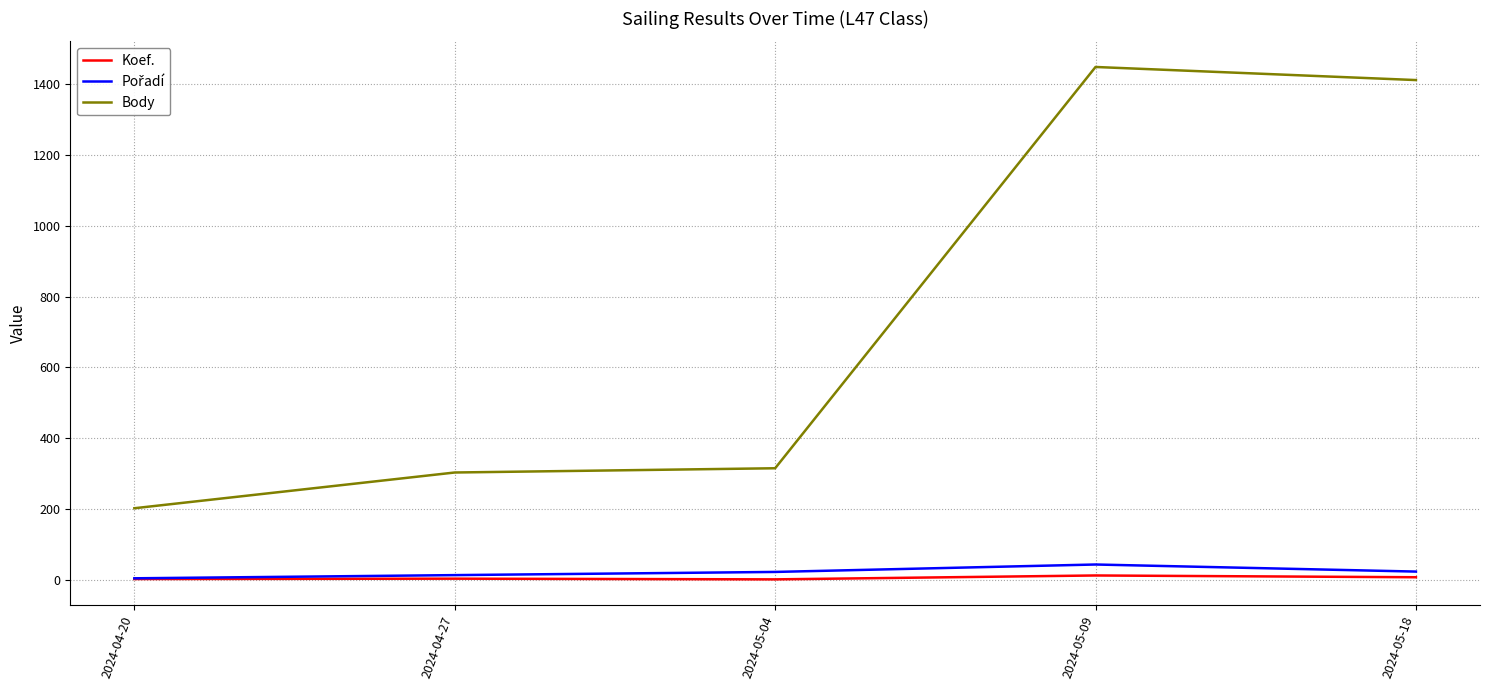

True or false: Koef. and Body cross at least once.

False